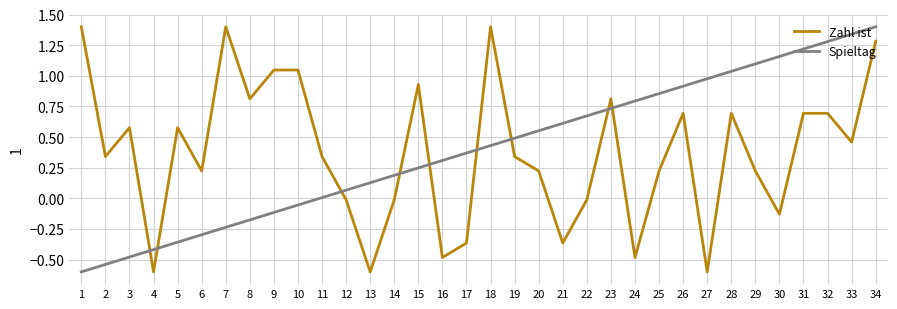

What is the difference between the second highest and minimum values in the Zahl ist series?

2.0